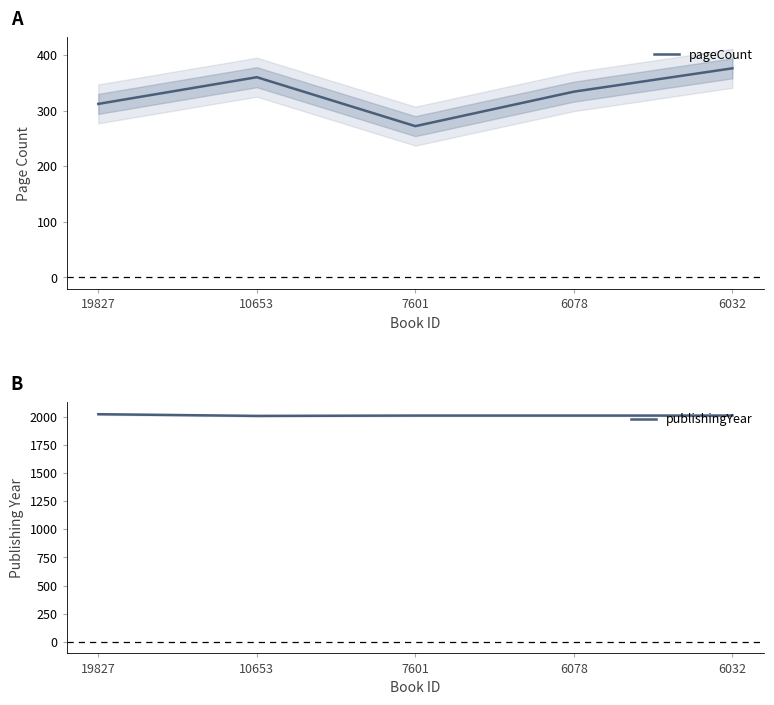

Rank the series at 10653 from highest to lowest value.

publishingYear, pageCount